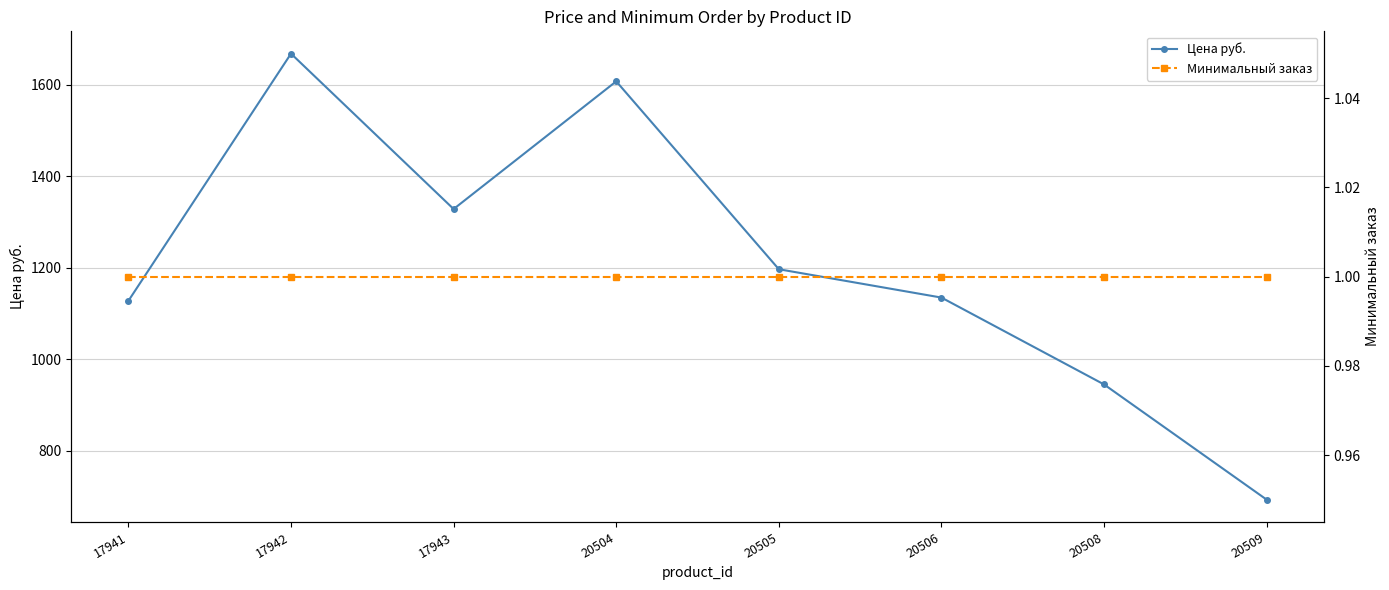

True or false: Минимальный заказ has more than 0 interior local peaks.

False